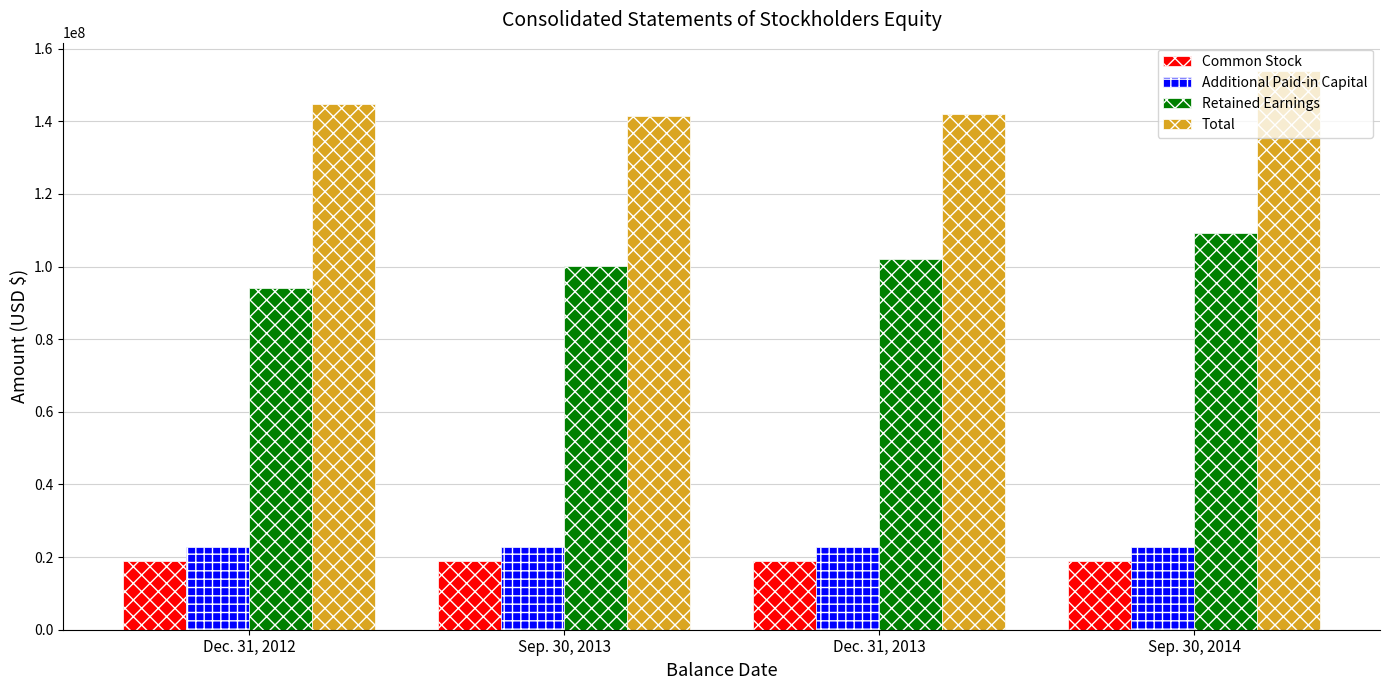

How many values in the Total series are below 144735735?

2